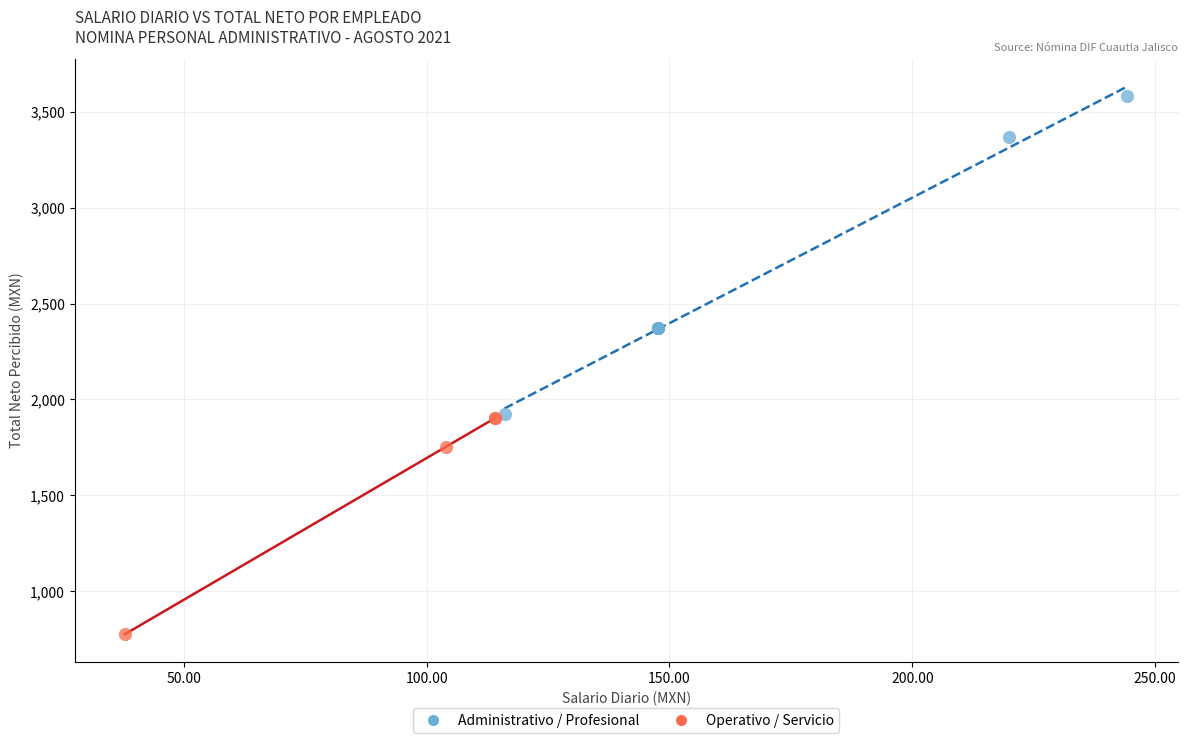

Which series contains the highest Y value?

Administrativo / Profesional